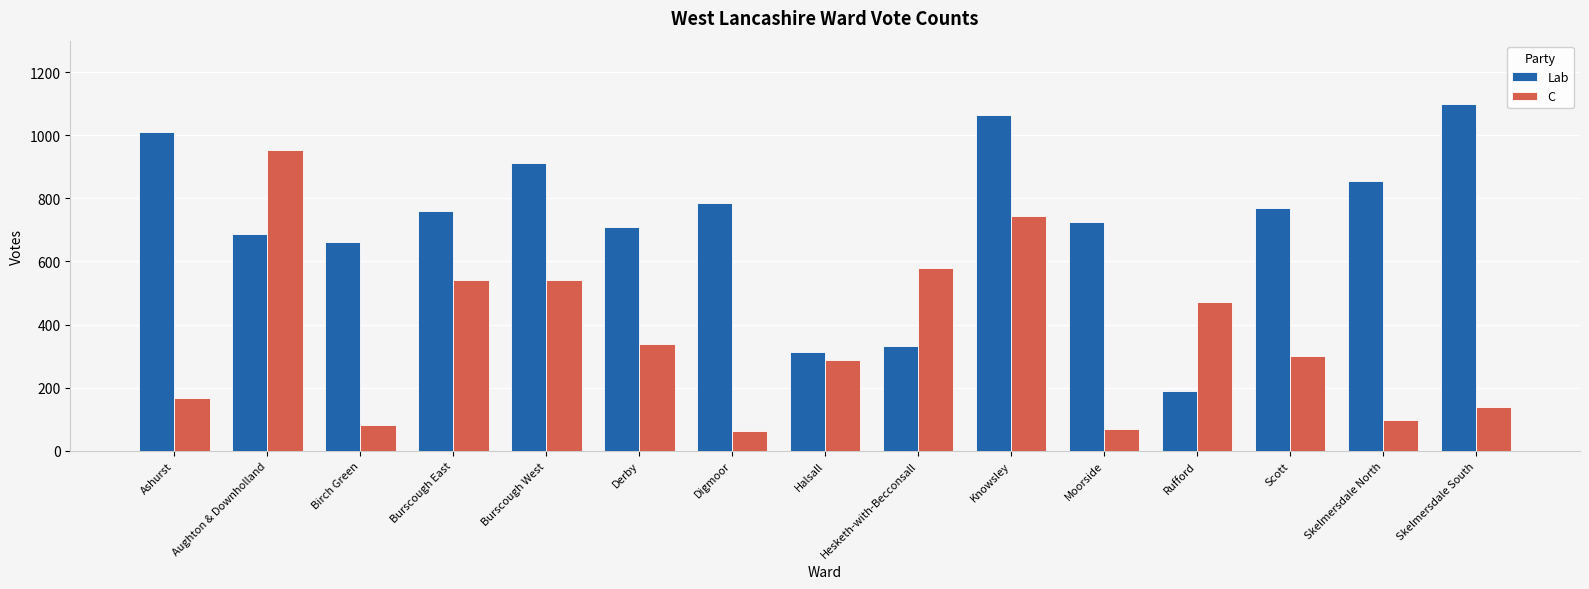

What is the spread (max minus min) of values at Halsall?

24